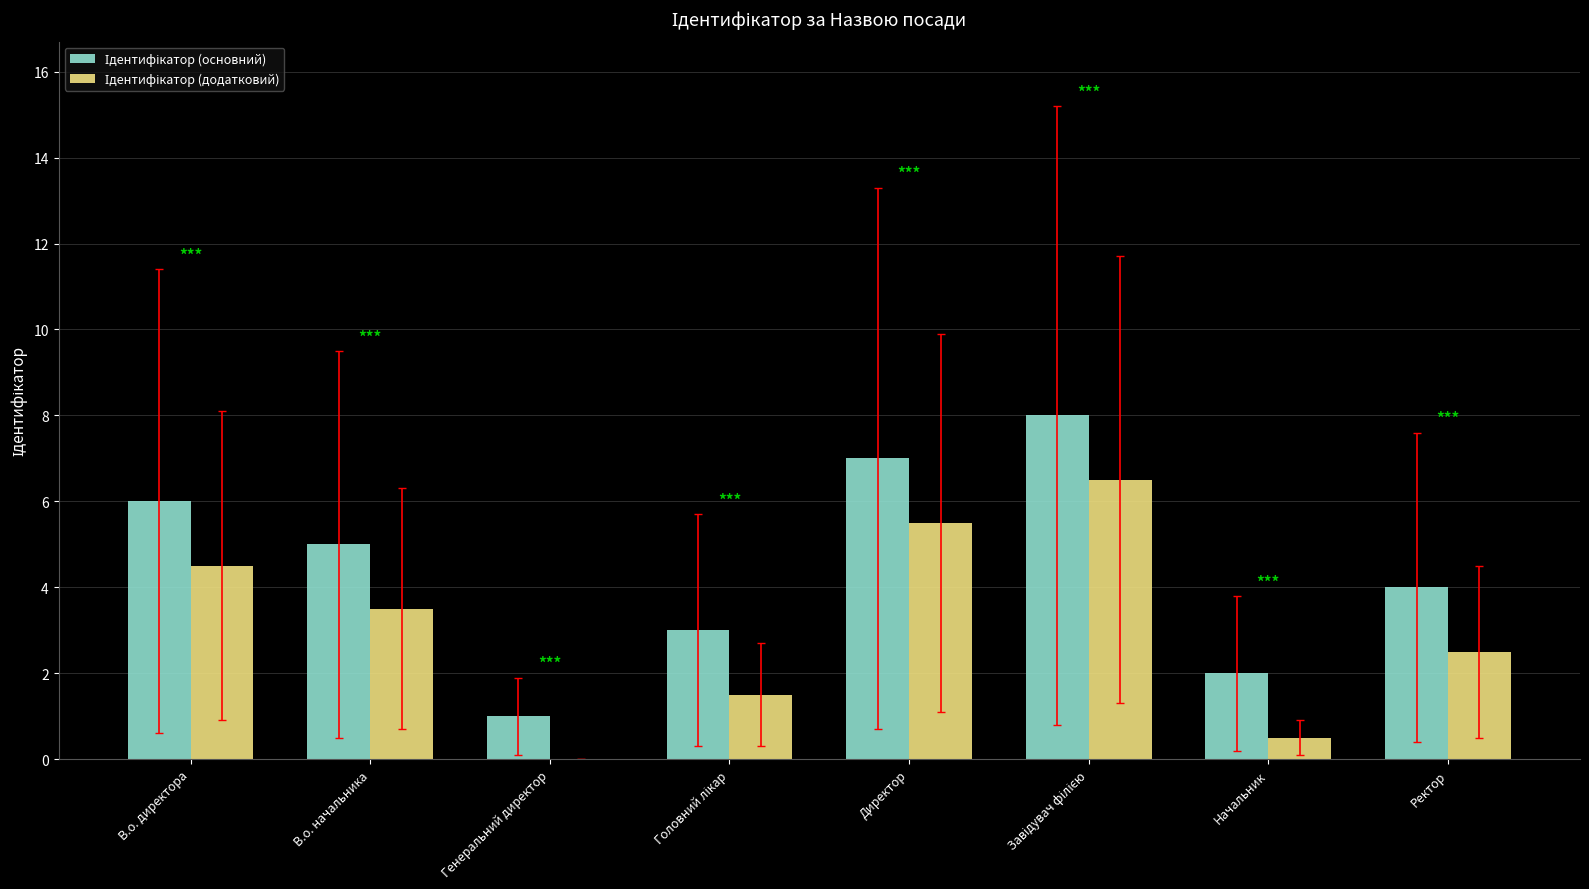

How many groups of bars are there?

8